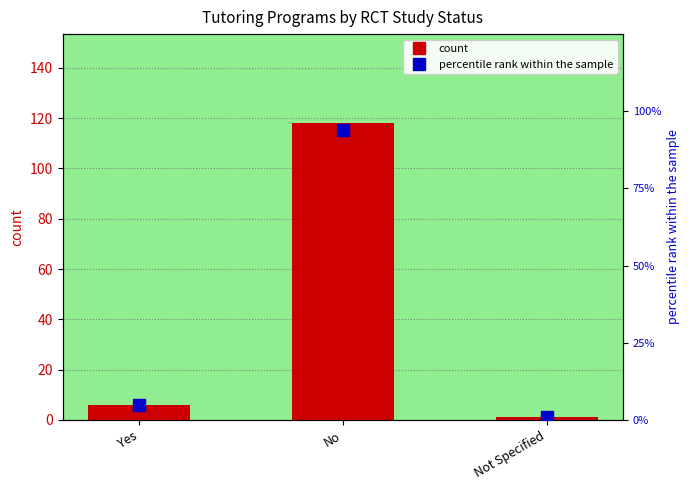

Which series has the largest range (max minus min)?

count